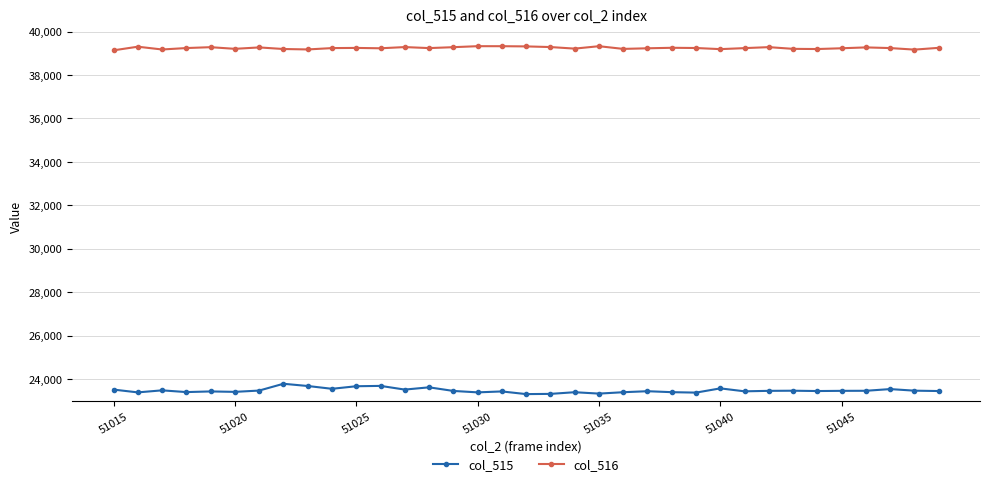

List the series in order of their overall mean, highest first.

col_516, col_515